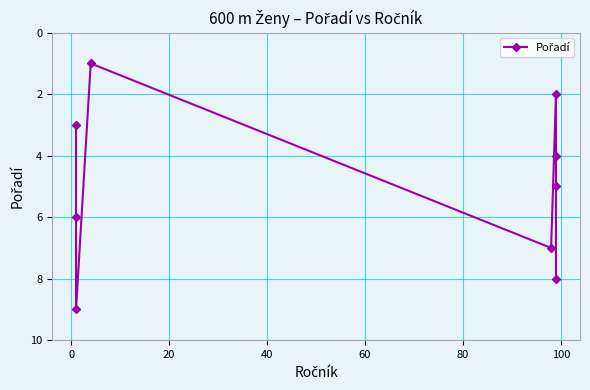

What is the sum of all values?

45